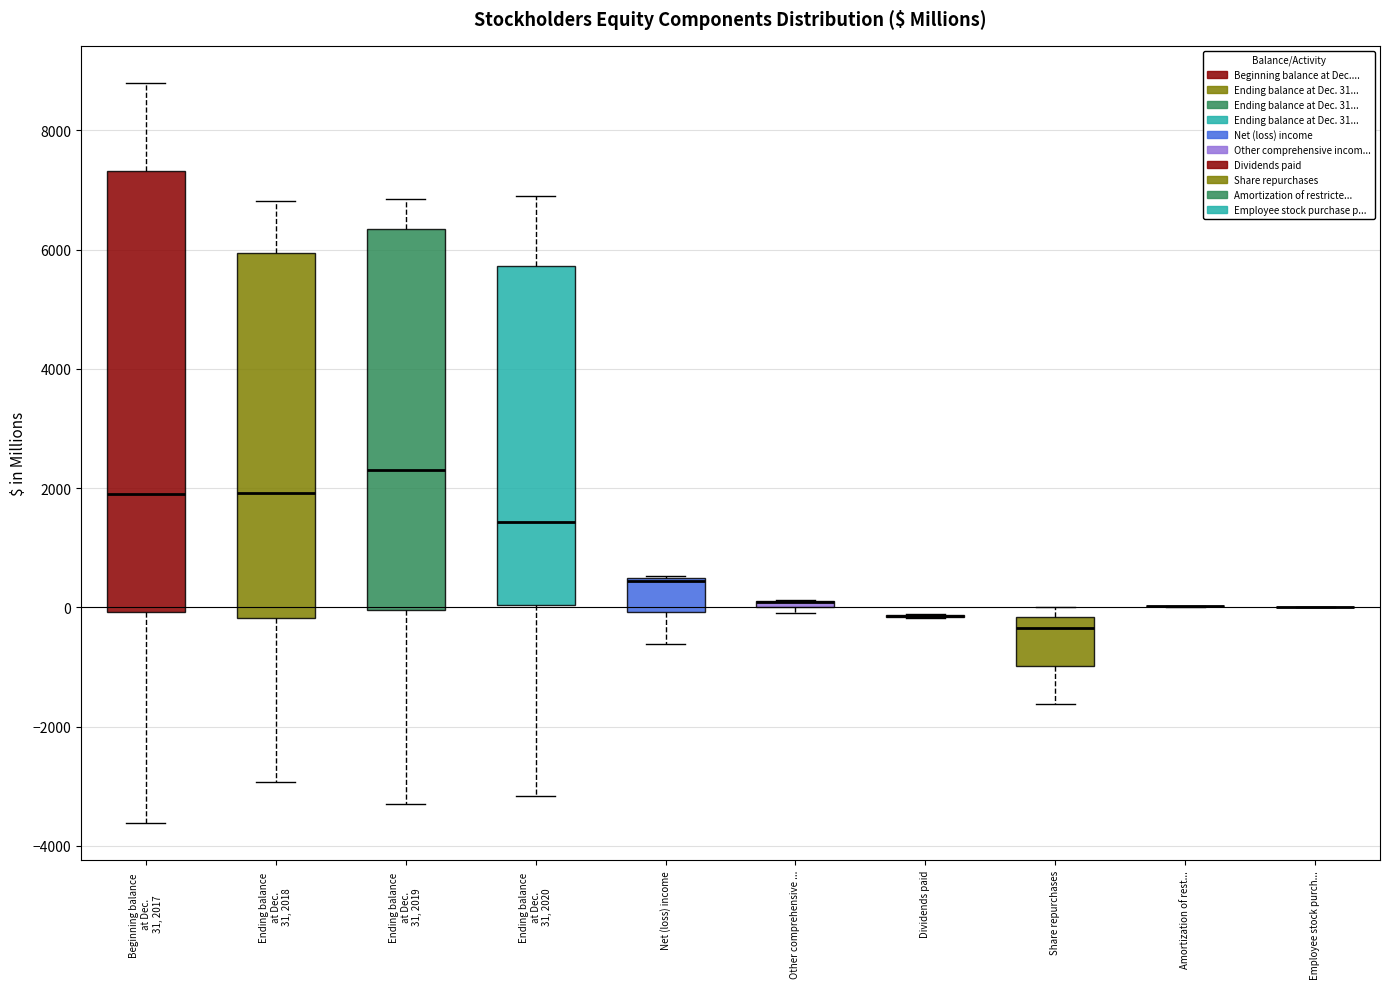

Where is the lower edge of the box for Net (loss) income on the y-axis? The values are not printed on the chart, so give them approximately, as read against the axis.

0